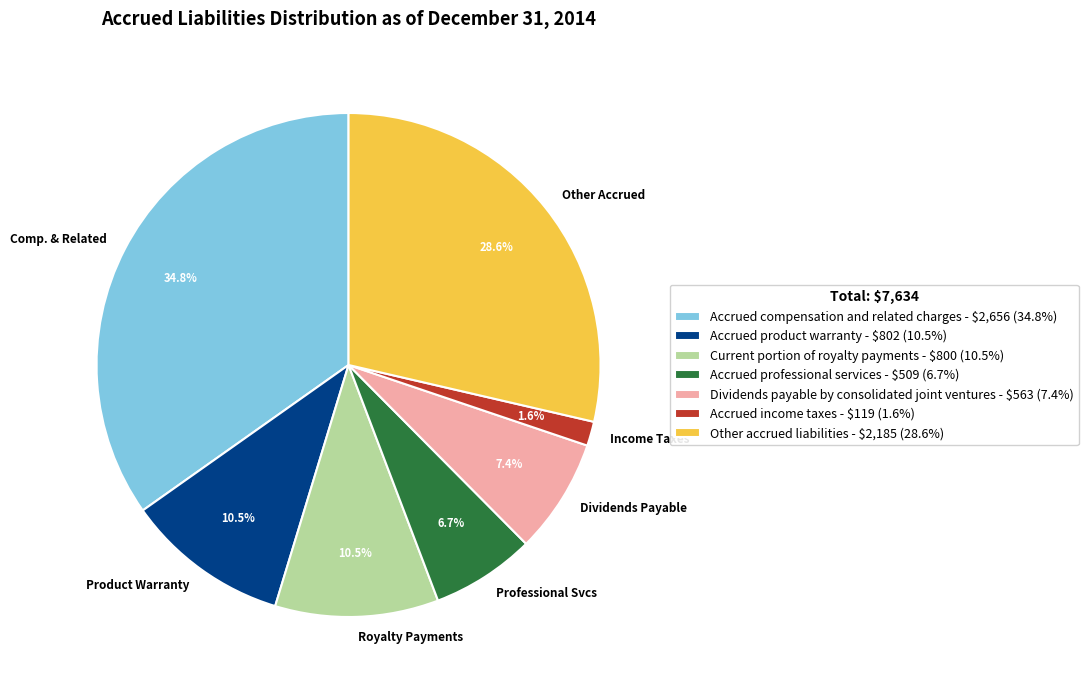

To the nearest percent, what is the combined percentage of Other accrued liabilities and Current portion of royalty payments?

39%